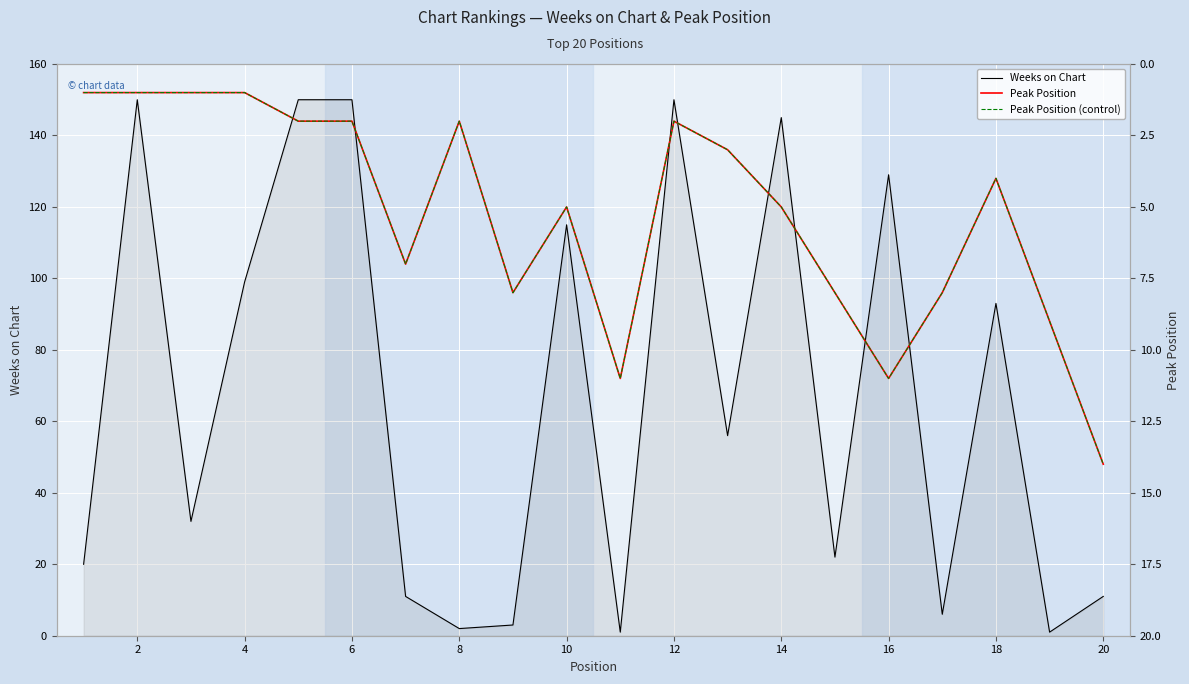

True or false: Weeks on Chart has a value of 115 at 10.

True